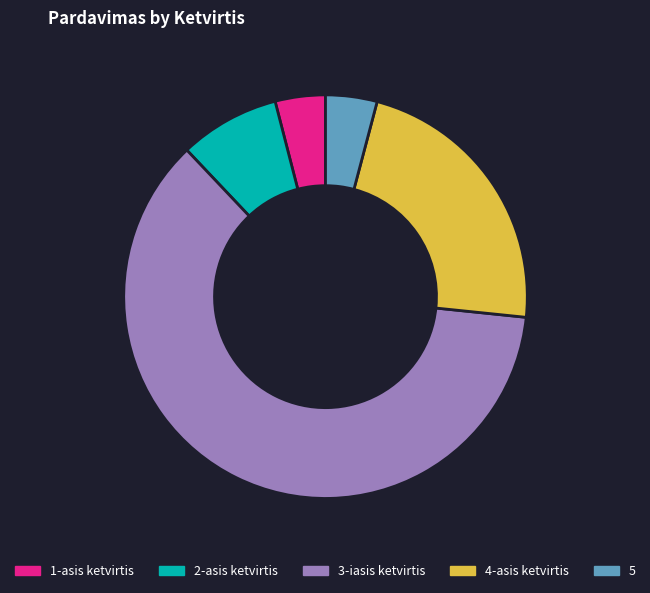

What is the majority slice?

3-iasis ketvirtis